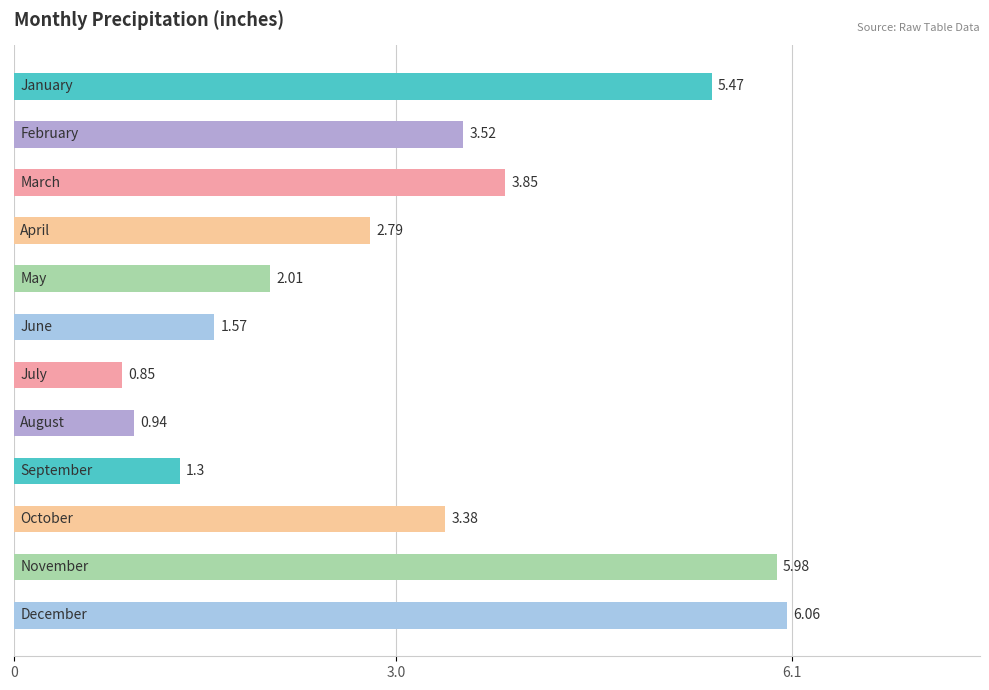

What is the average value?

3.1